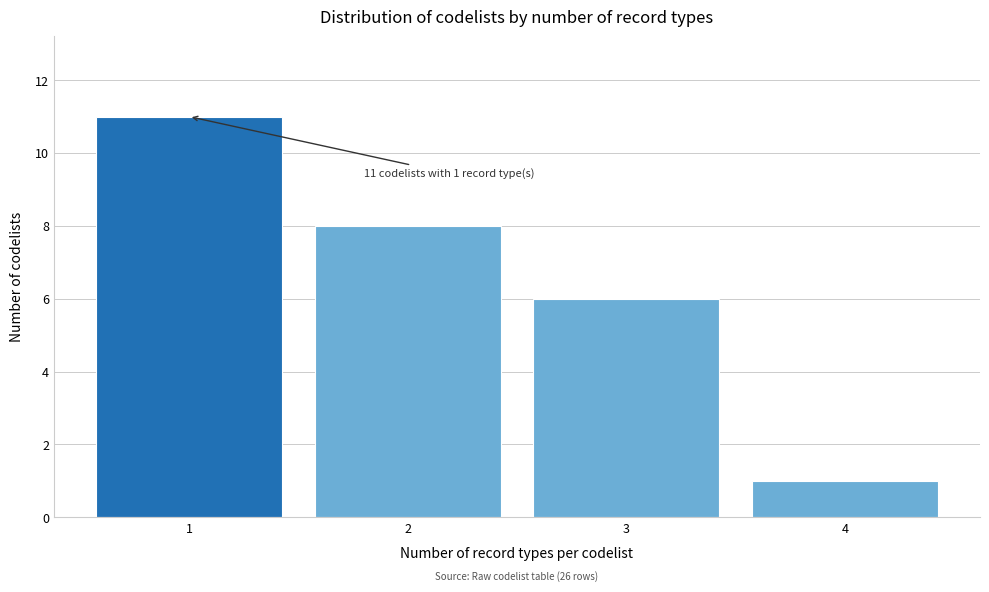

Reading left to right, transcribe all the data shown in this chart.

1=11	2=8	3=6	4=1